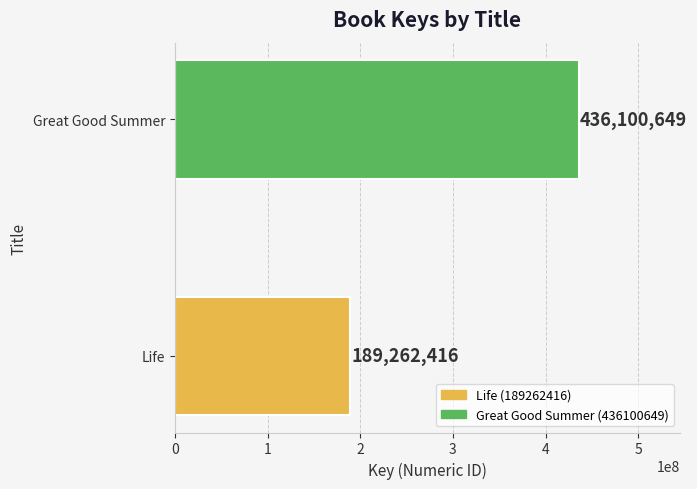

Reading top to bottom, extract all data points from this chart.

436100649	189262416